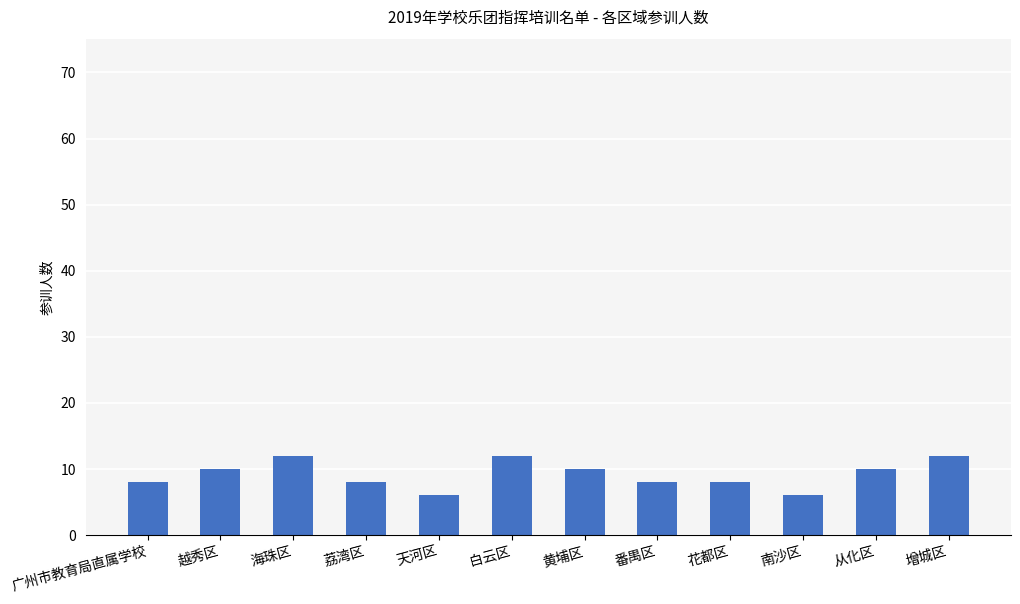

What is the difference between the values at 广州市教育局直属学校 and 越秀区?

2